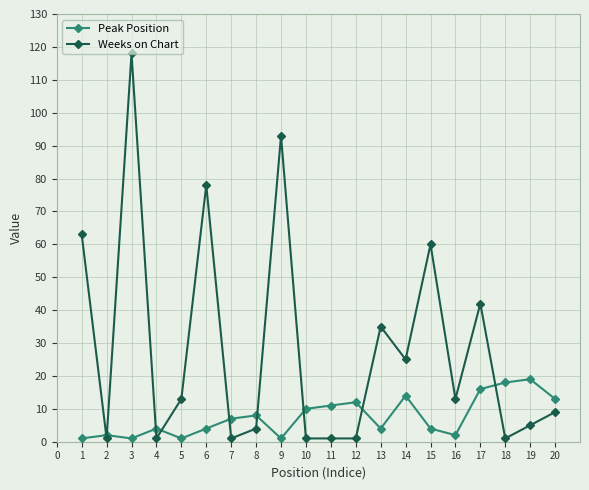

How many data points does each series have?

20